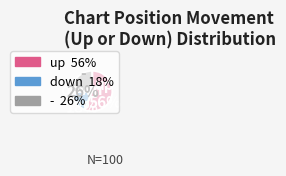

True or false: up accounts for 70% of the total.

False